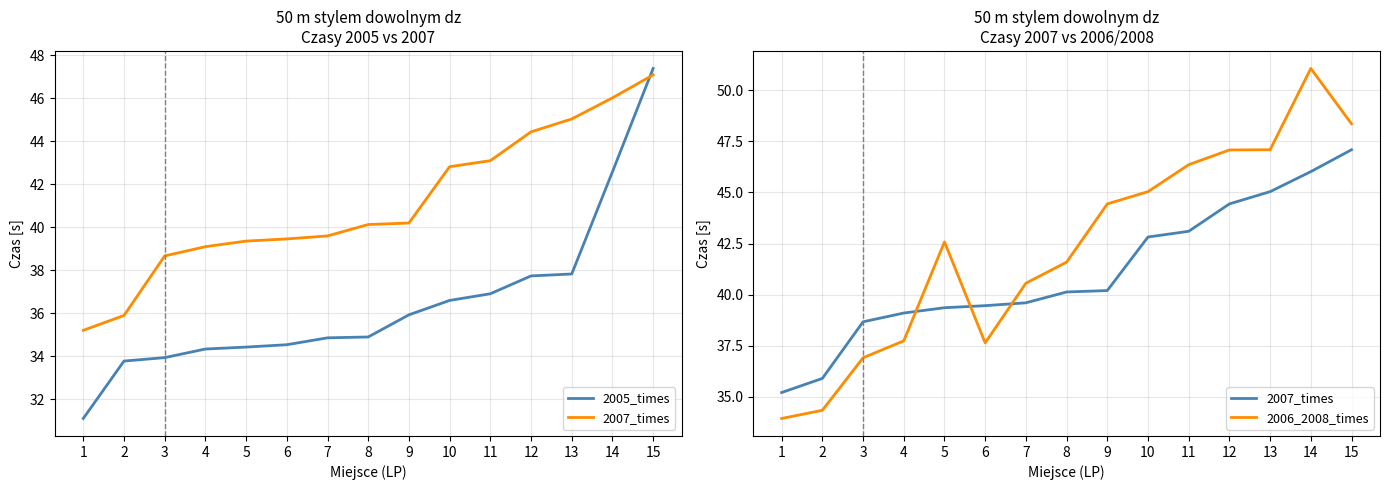

Between 7 and 10, which series saw the biggest shift?

2006_2008_times